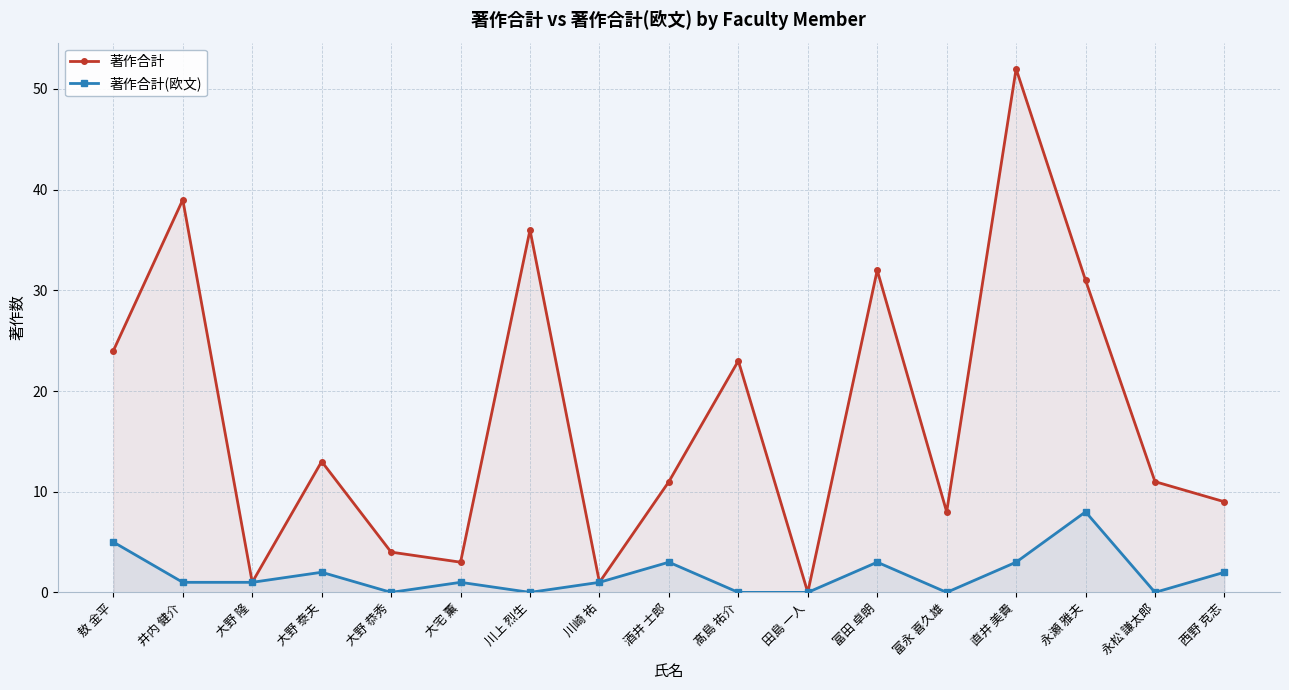

Where is the first local maximum for 著作合計?

井内 健介